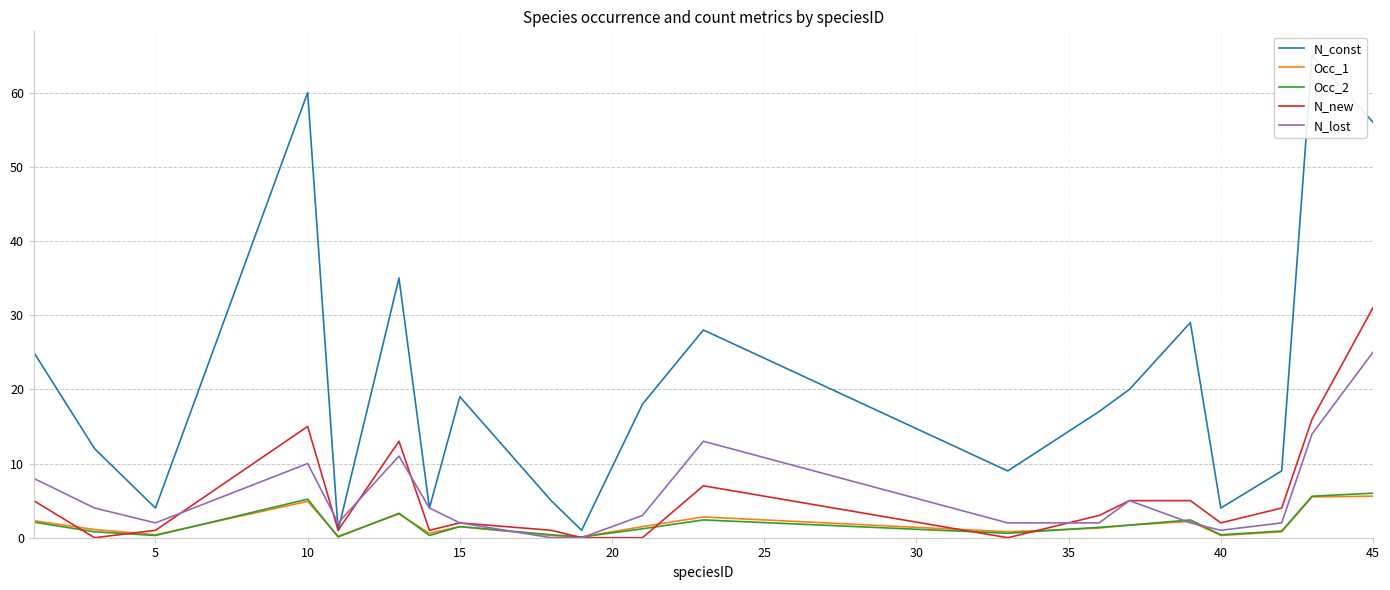

What is the sum of all N_const values?

421.0